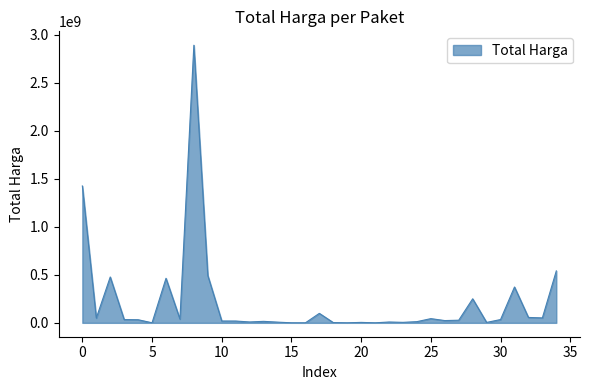

What is the difference between the maximum and minimum values?

2892044000